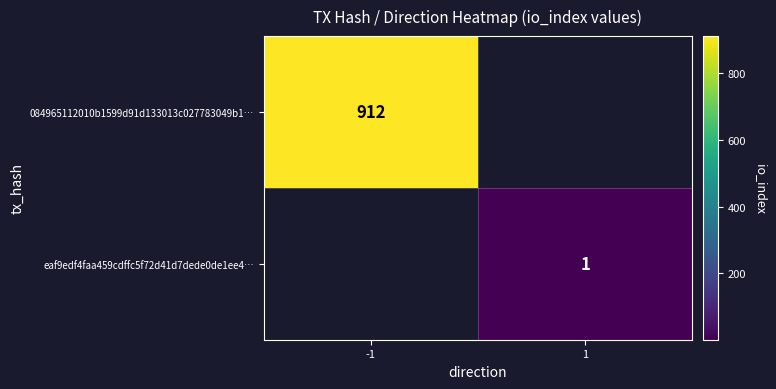

What is the smallest value displayed?

1.0